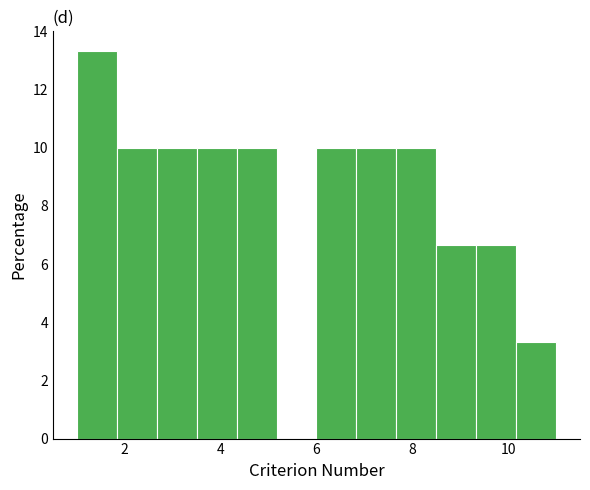

Which range on the x-axis has the tallest bar?

1.0 to 1.8